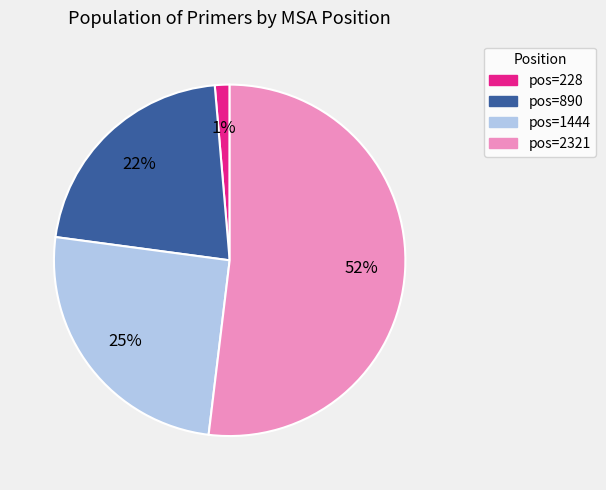

To the nearest percent, what is the average slice percentage?

25%